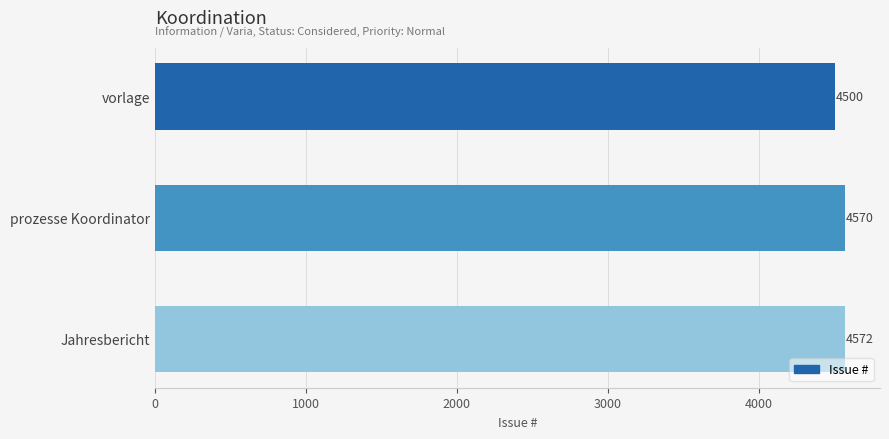

What is the value of the 1st bar from the top?

4500